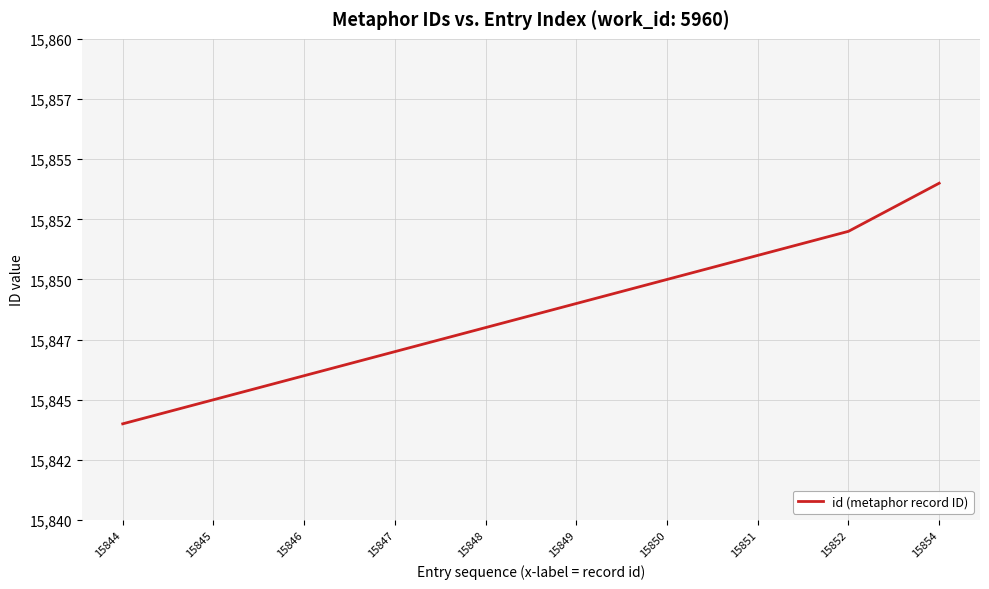

List the labels in order of value, largest first.

15854, 15852, 15851, 15850, 15849, 15848, 15847, 15846, 15845, 15844